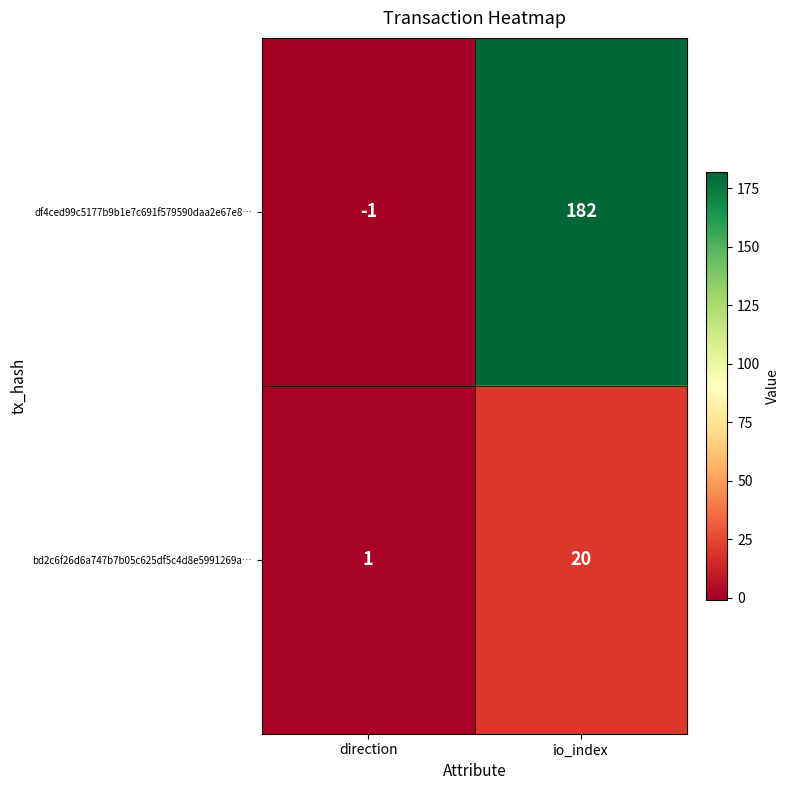

Where is df4ced99c5177b9b1e7c691f579590daa2e67e8… nearest to the value 90?

direction